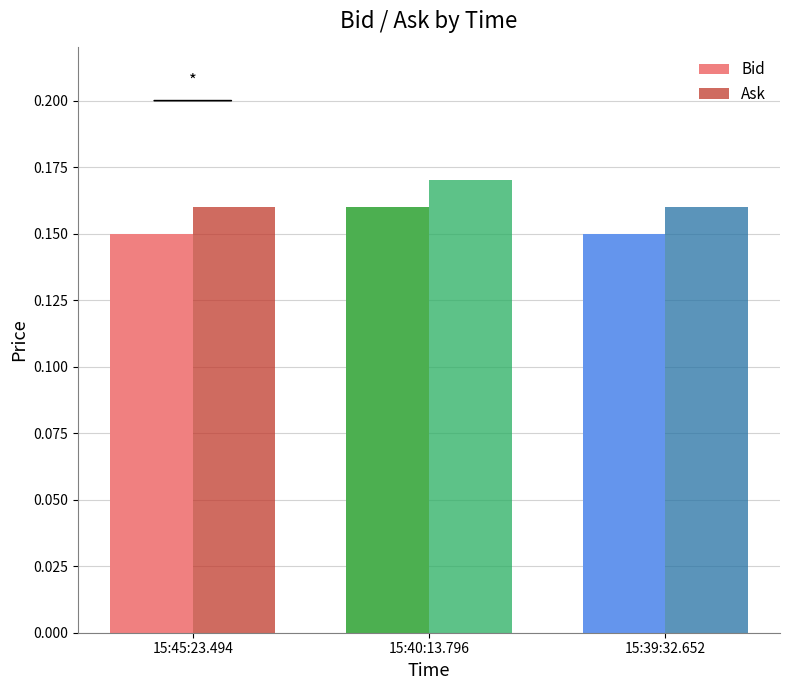

How many groups of bars are there?

3